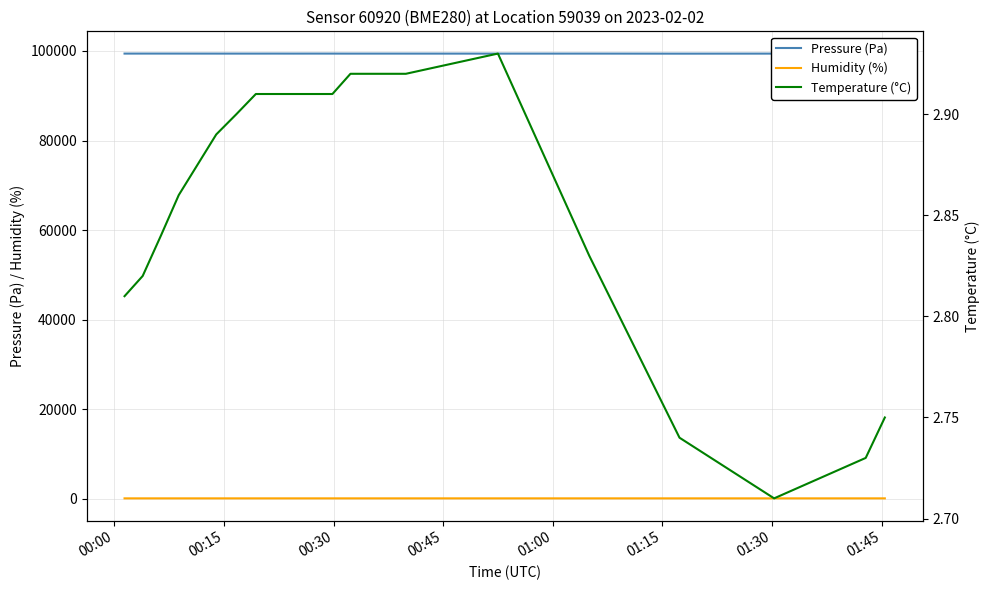

What is the maximum value for Pressure (Pa)?

99416.6